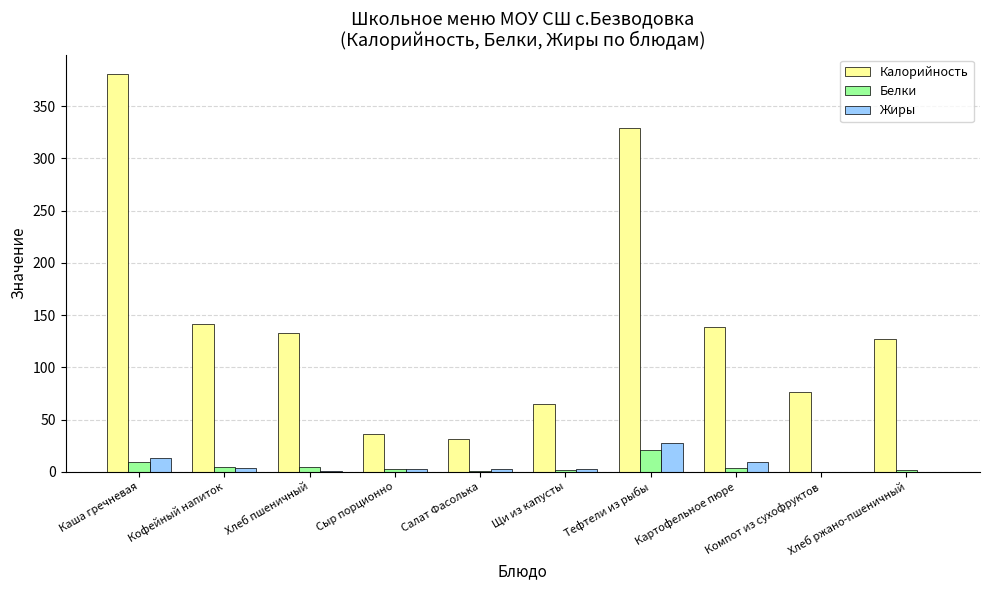

Where is Белки nearest to the value 10?

Каша гречневая